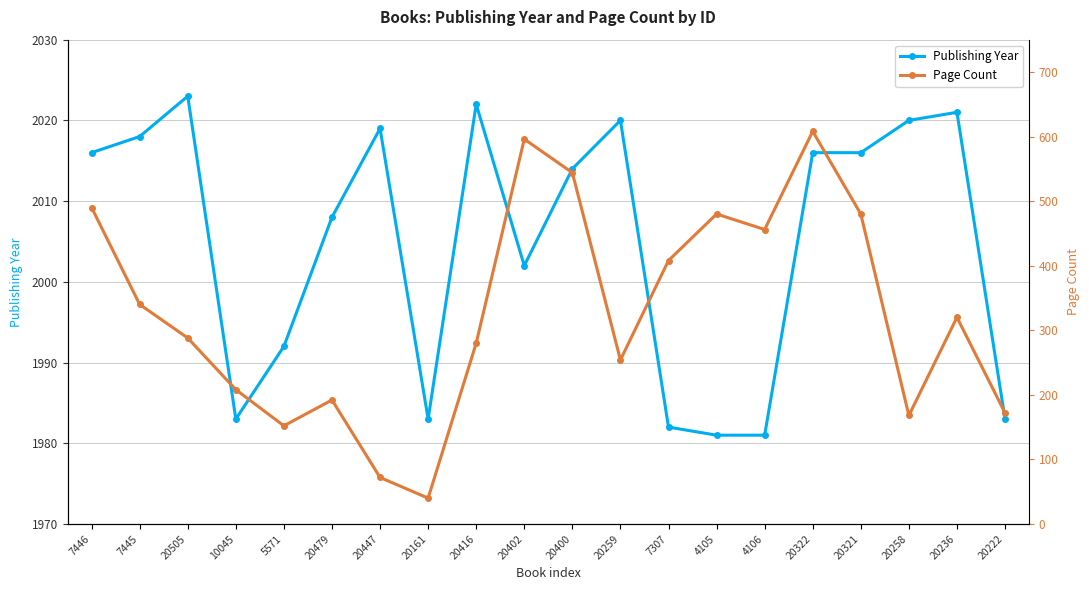

At which label is Page Count closest to 324?

20236